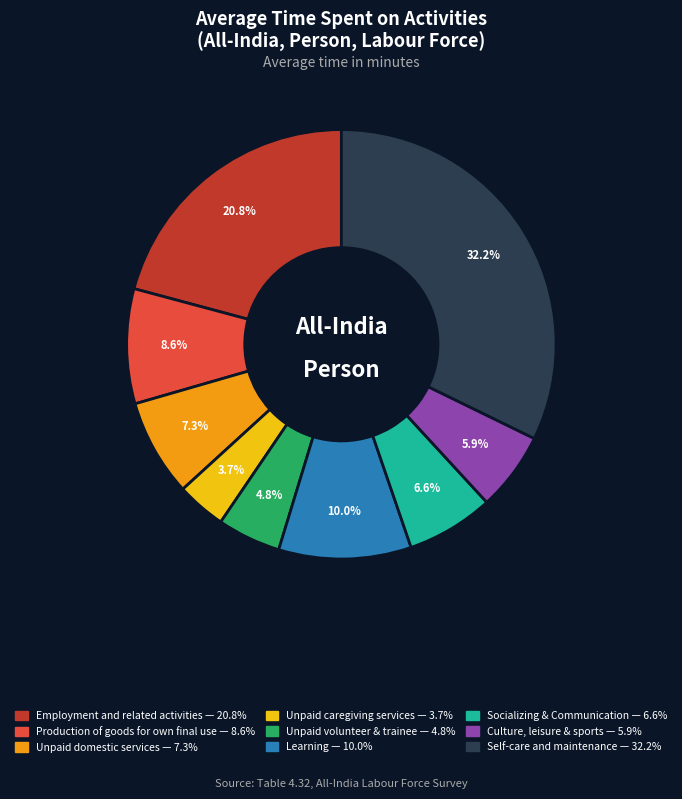

Approximately how many times larger is the value at Unpaid domestic services compared to Production of goods for own final use?

0.8